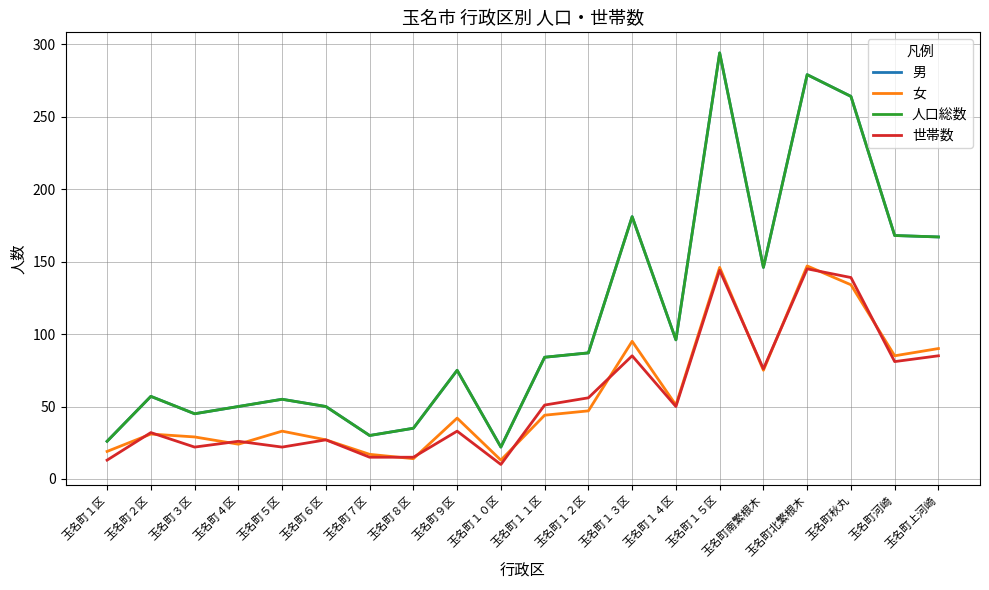

In 女, how many points are higher than both neighbors (excluding endpoints)?

6